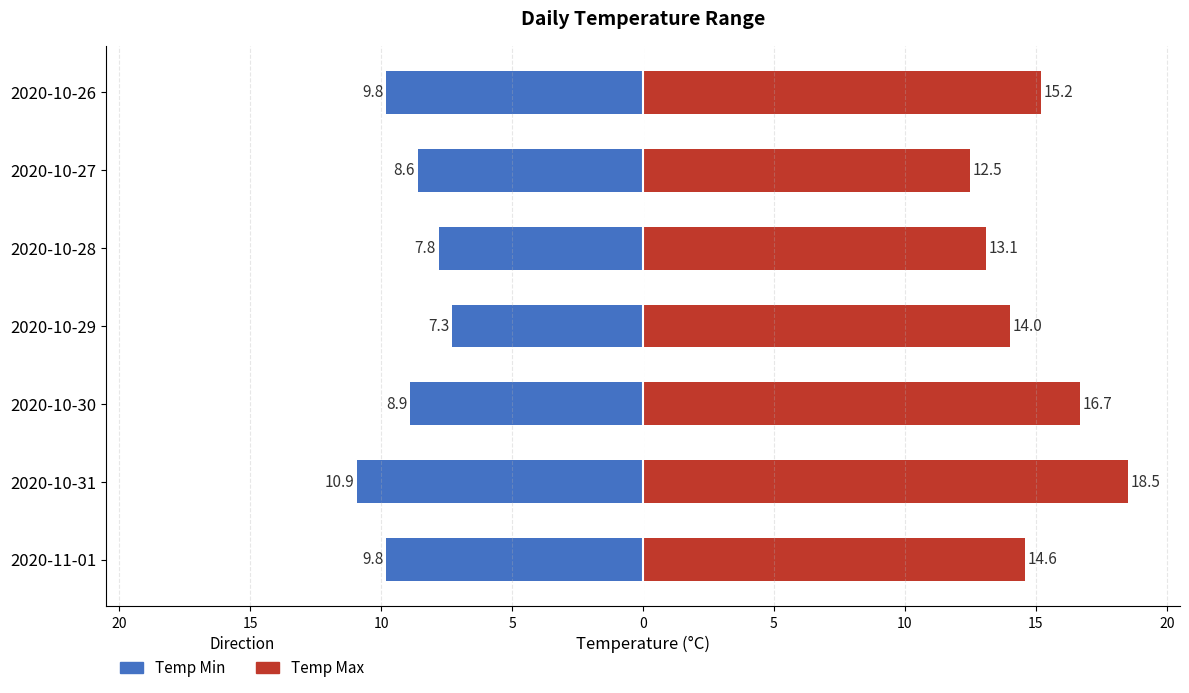

How many data points in Temp Max are above 14?

4